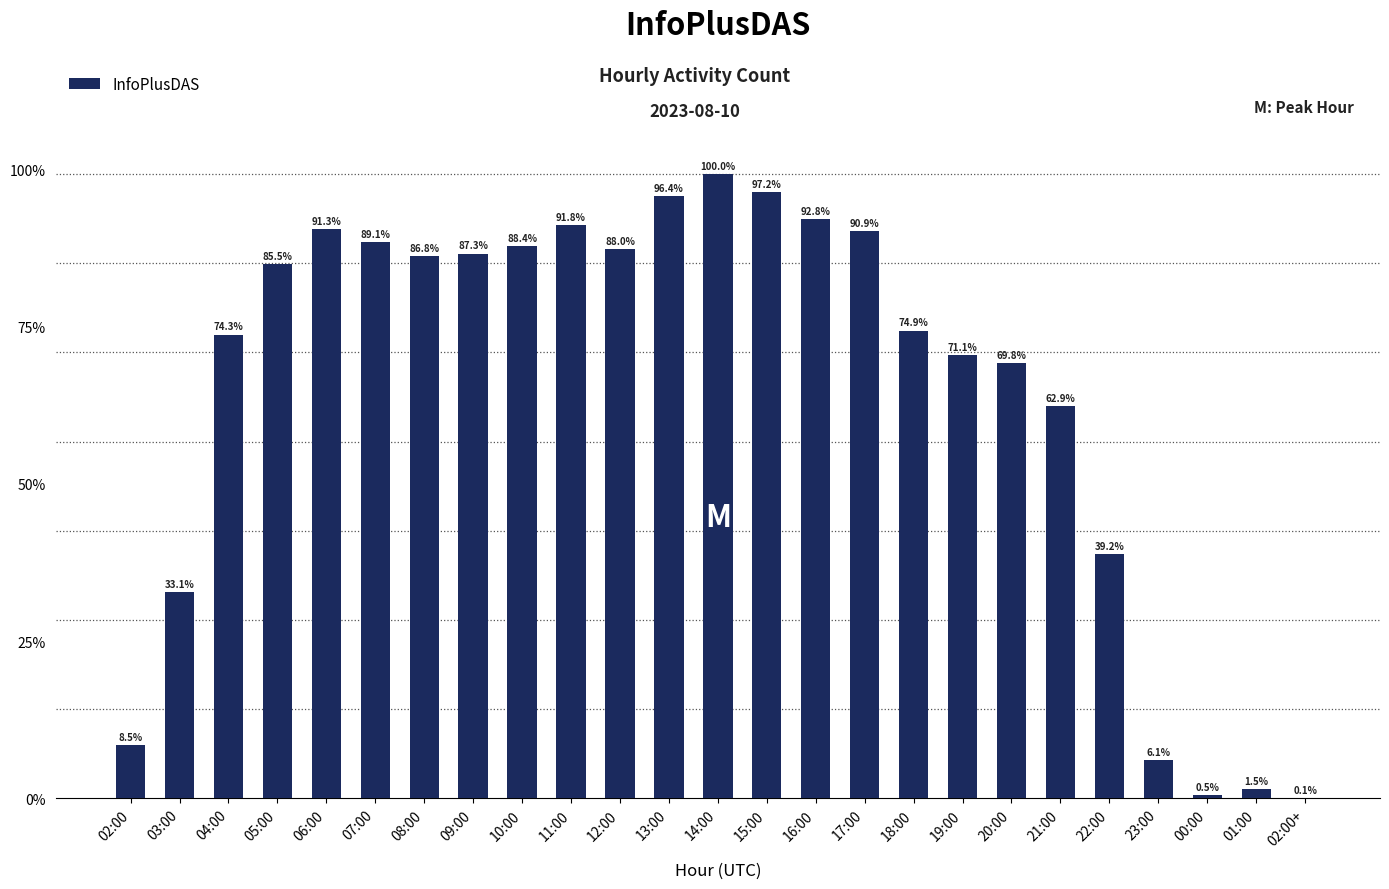

What is the sum of all values?

322961